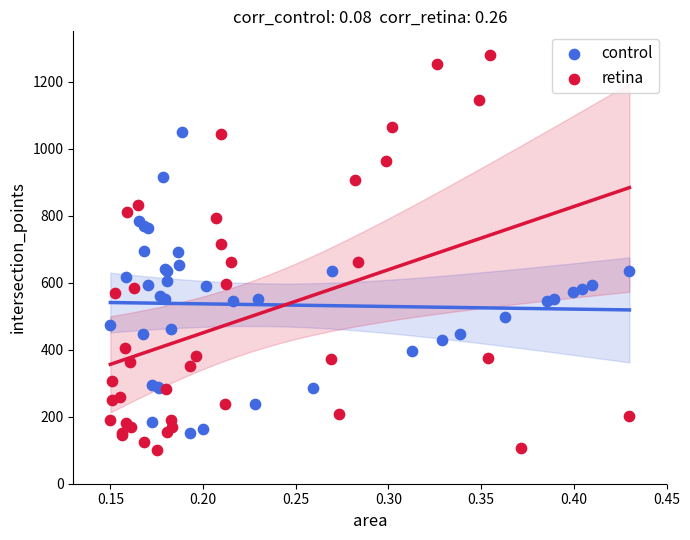

Which series has the widest spread of Y values?

retina